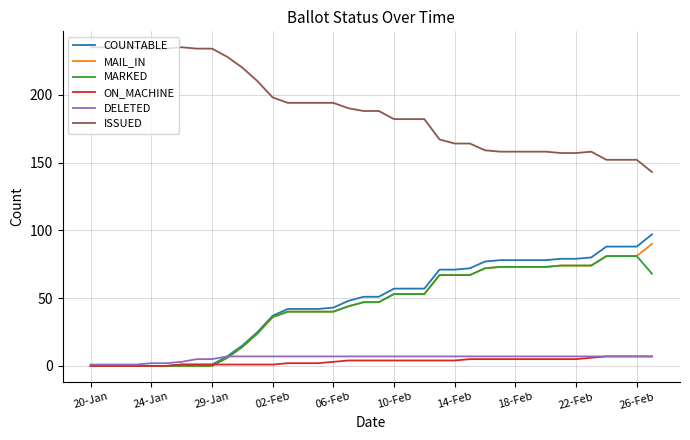

Which series has the largest total across all categories?

ISSUED